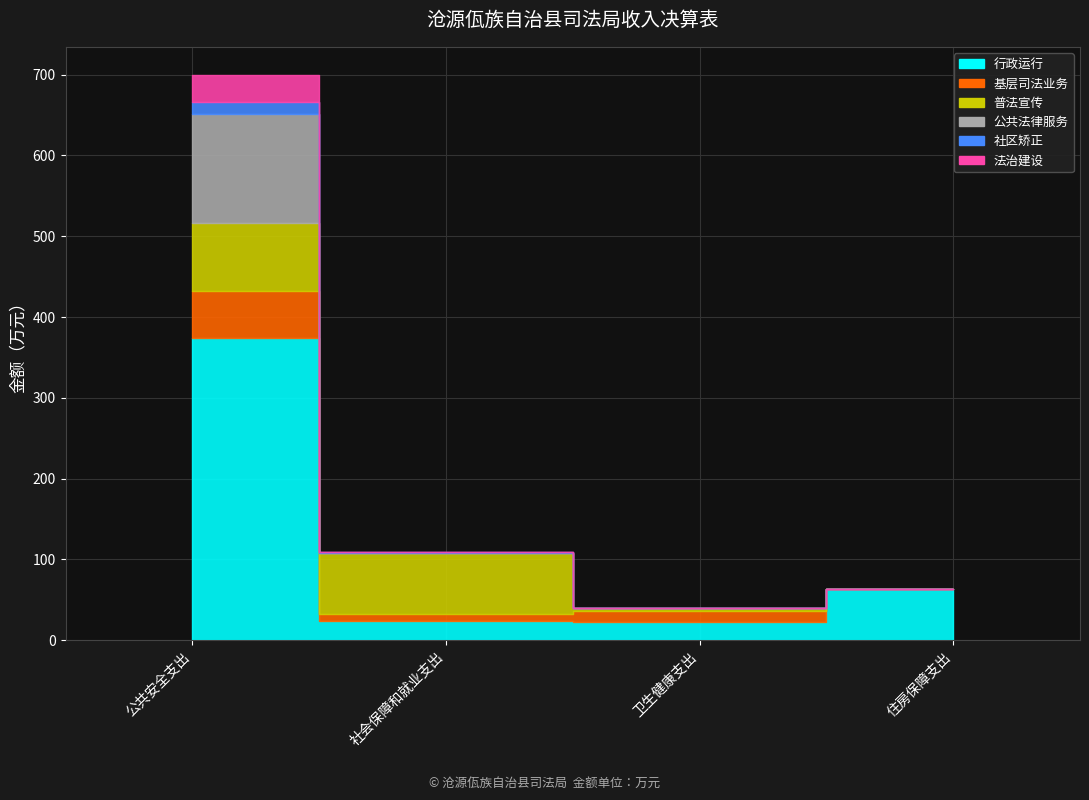

The 基层司法业务 series shows -34.9 at 死亡抚恤. True or false?

False